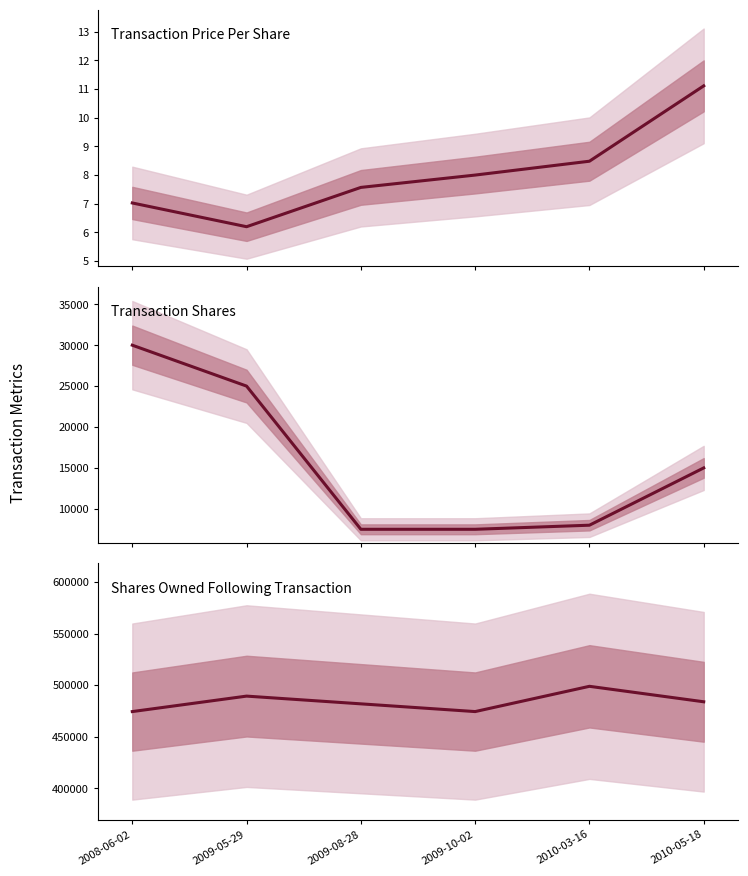

How many values in the transactionShares series are below 15000?

3